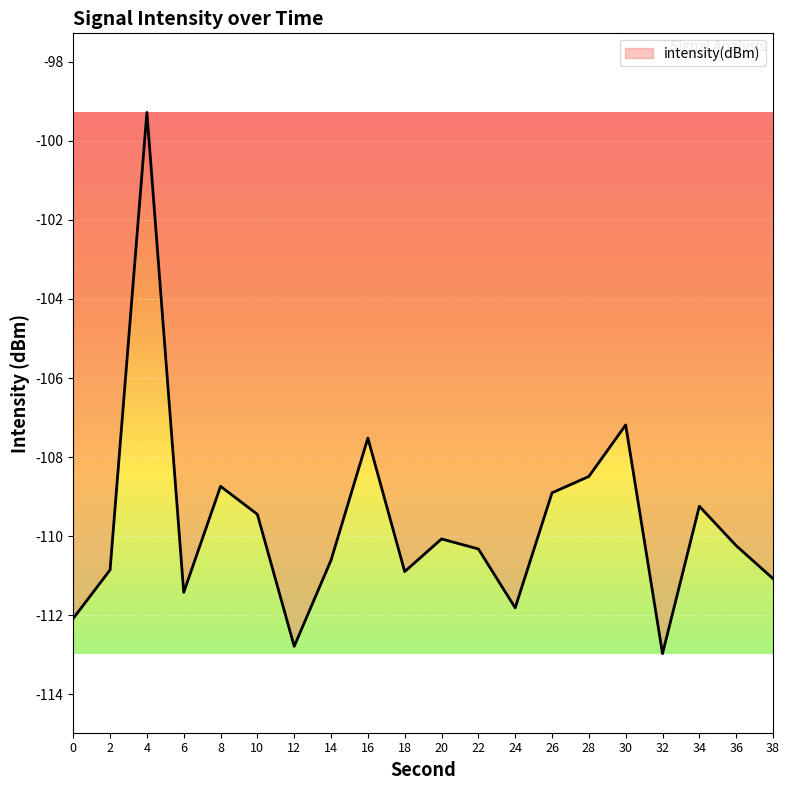

Is it true that the value at 2 is -110.9?

True